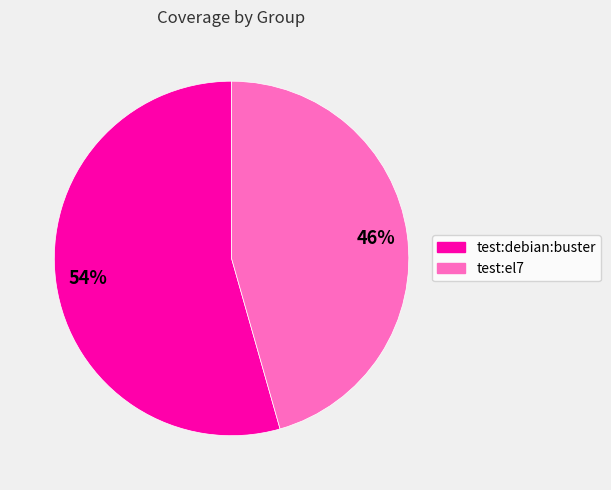

Which has a higher value, test:debian:buster or test:el7?

test:debian:buster